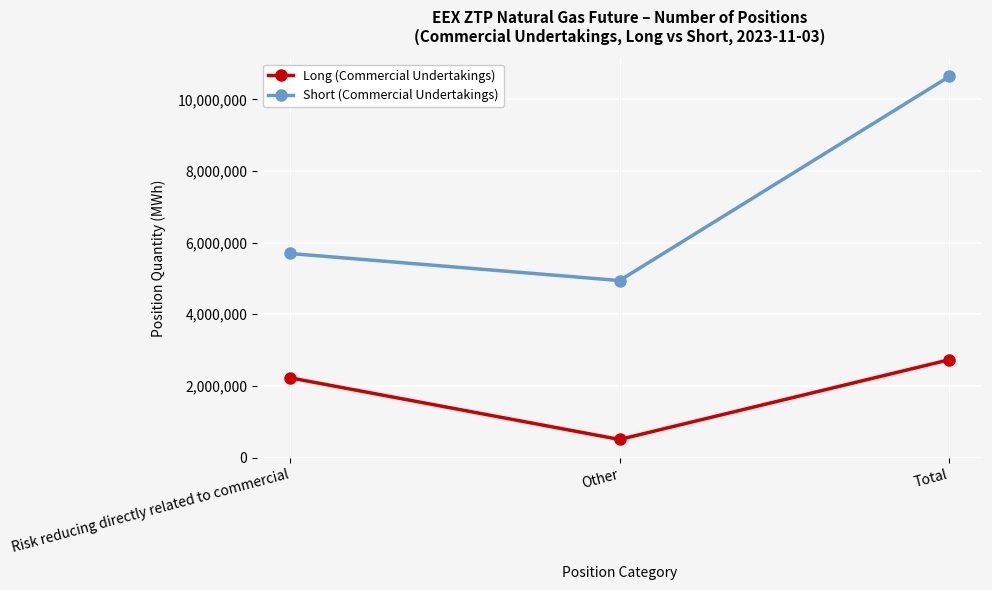

What is the spread (max minus min) of values at Other?

4436570